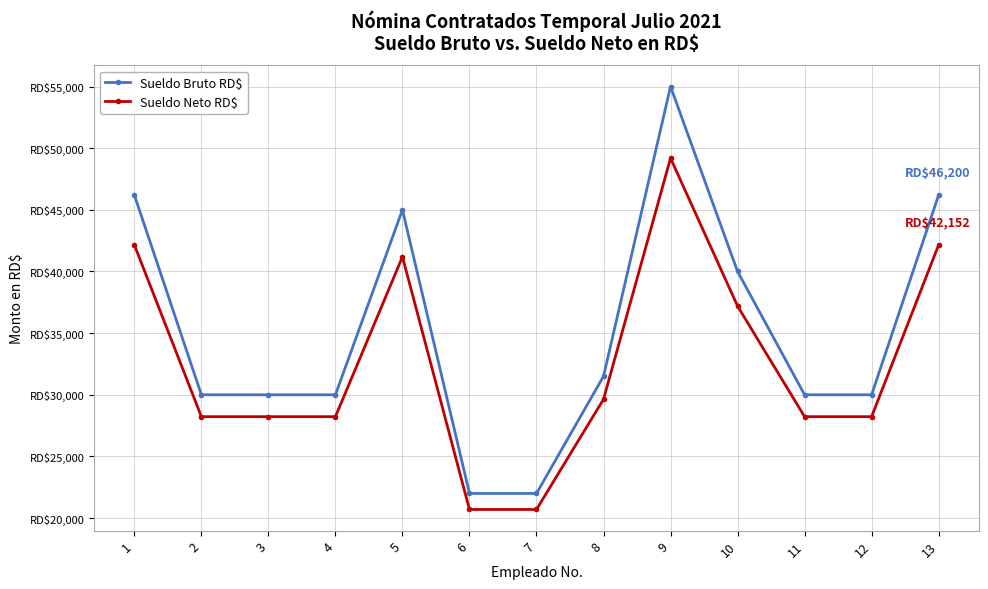

Is this an area chart (filled region under the line)?

No